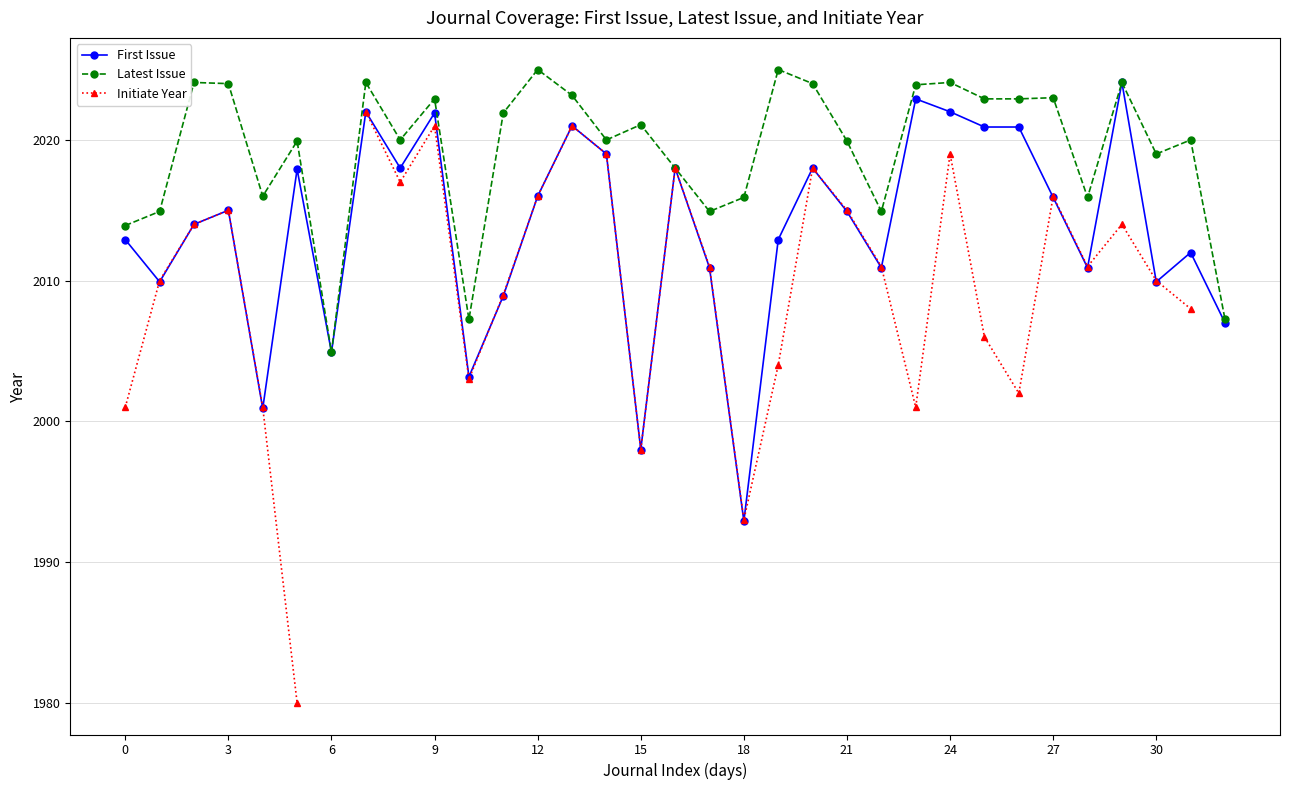

Which series has the largest total across all categories?

Latest Issue